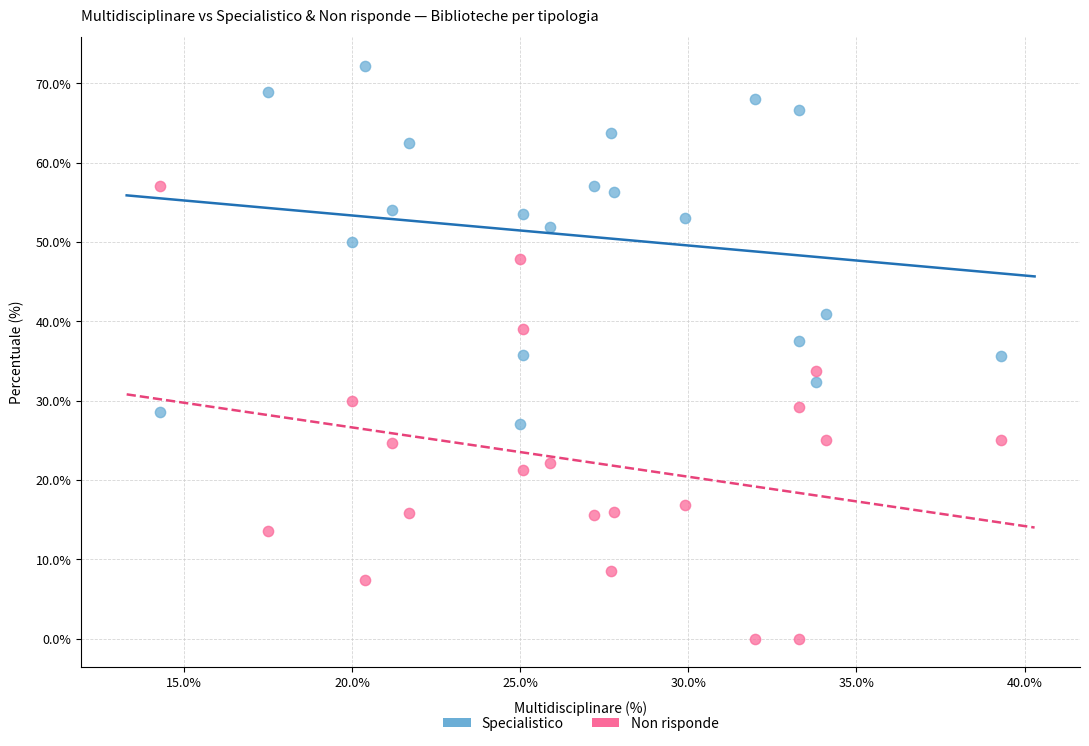

Across all data points, what is the range of Y values (max minus min)?

72.2